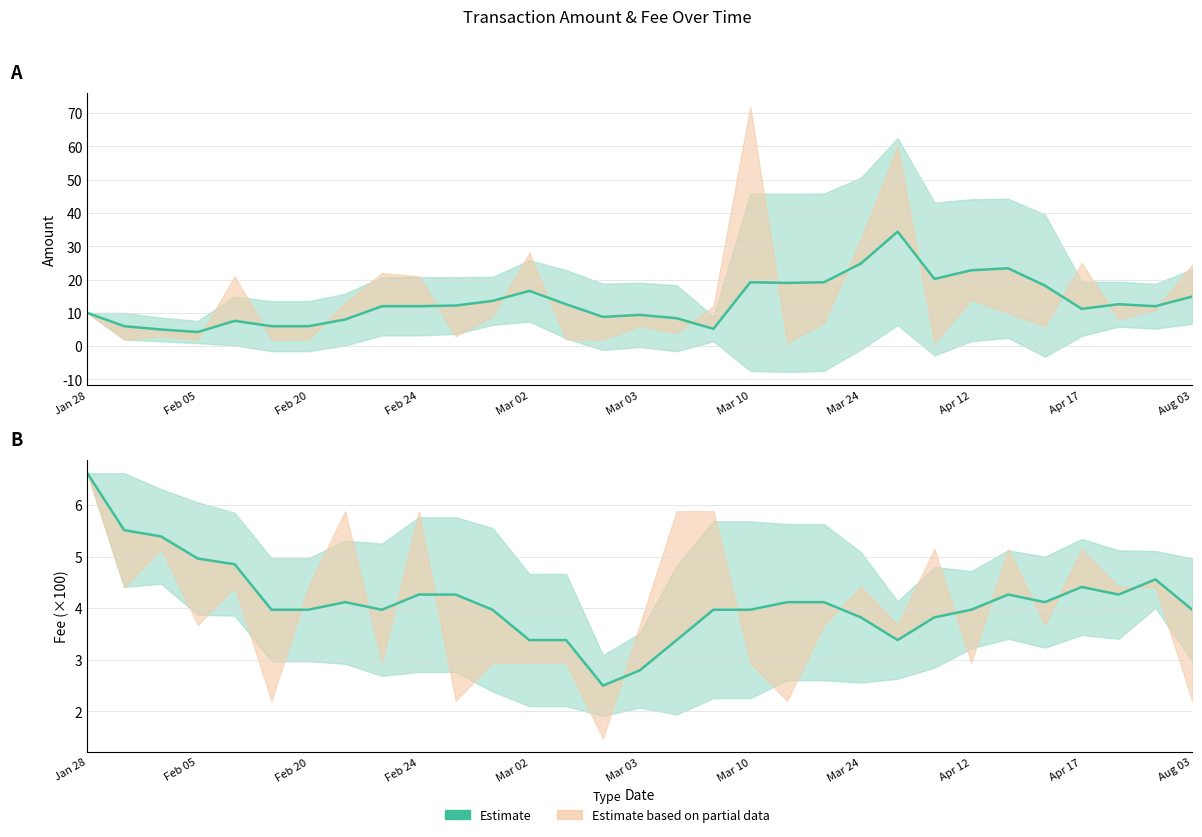

Rank the series by their average value, from highest to lowest.

Amount, Fee